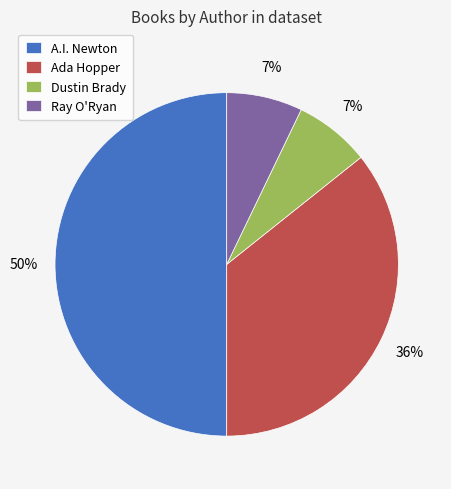

Does Ada Hopper represent more than half of the total?

No